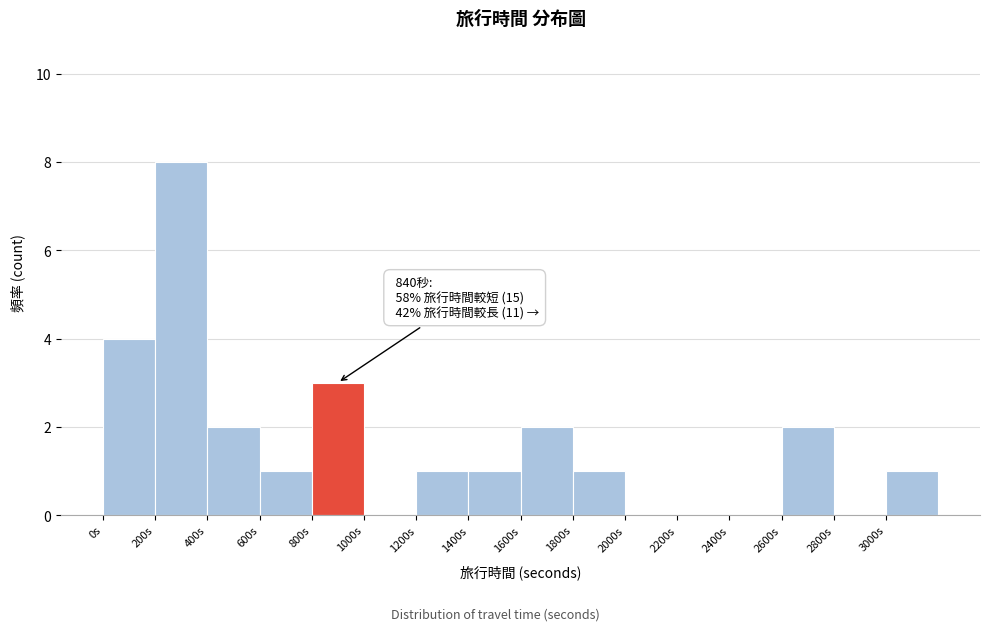

Over which range of the x-axis is the bar tallest?

200 to 400